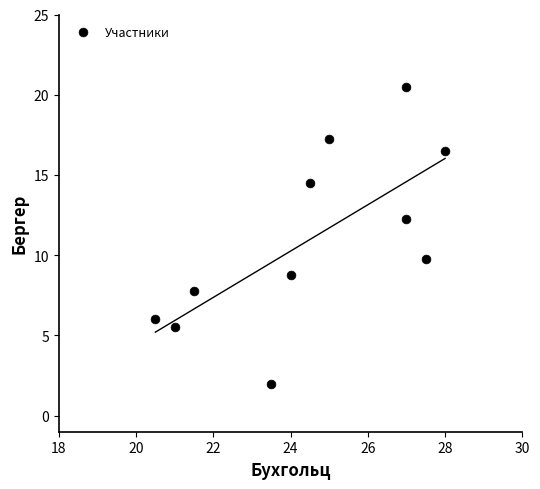

What is the average X value?

24.5